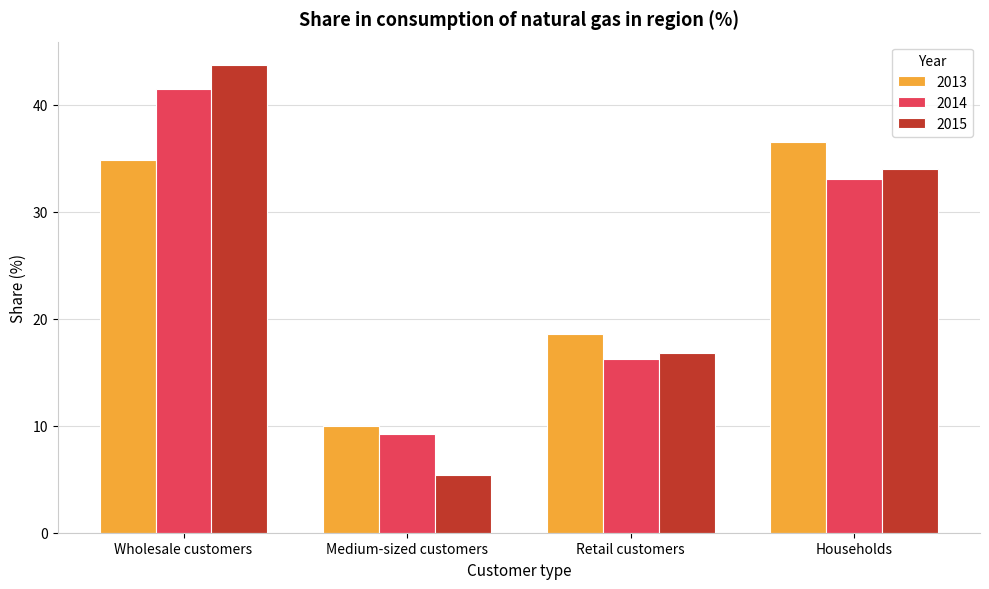

Reading left to right, list all the values displayed in this chart.

2013: 34.9	10.0	18.6	36.5
2014: 41.5	9.2	16.2	33.0
2015: 43.7	5.4	16.8	34.0